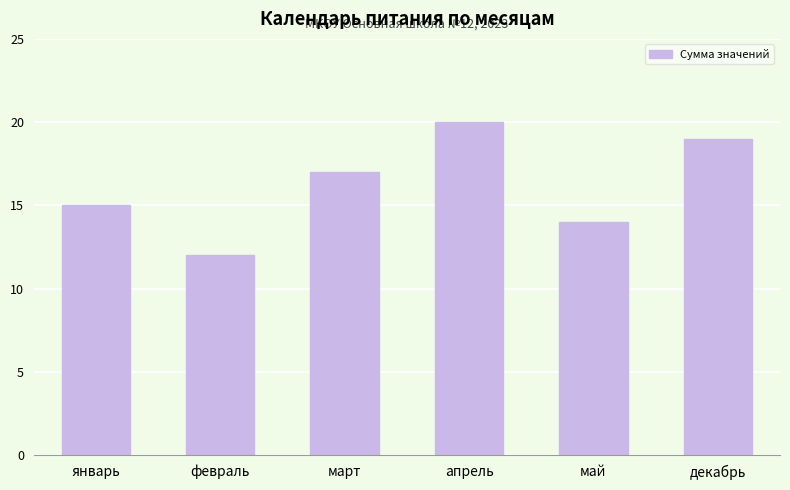

What is the minimum value shown in the chart?

12